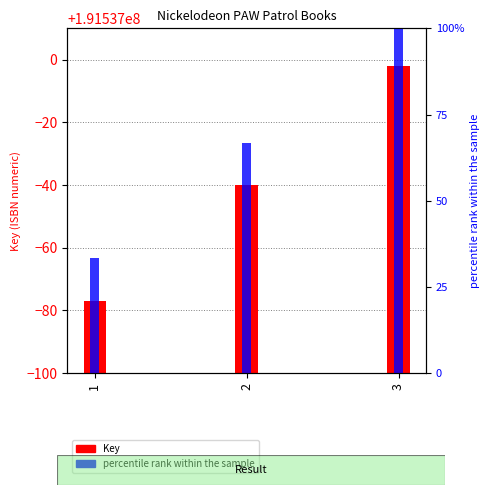

Are the bars horizontal?

No